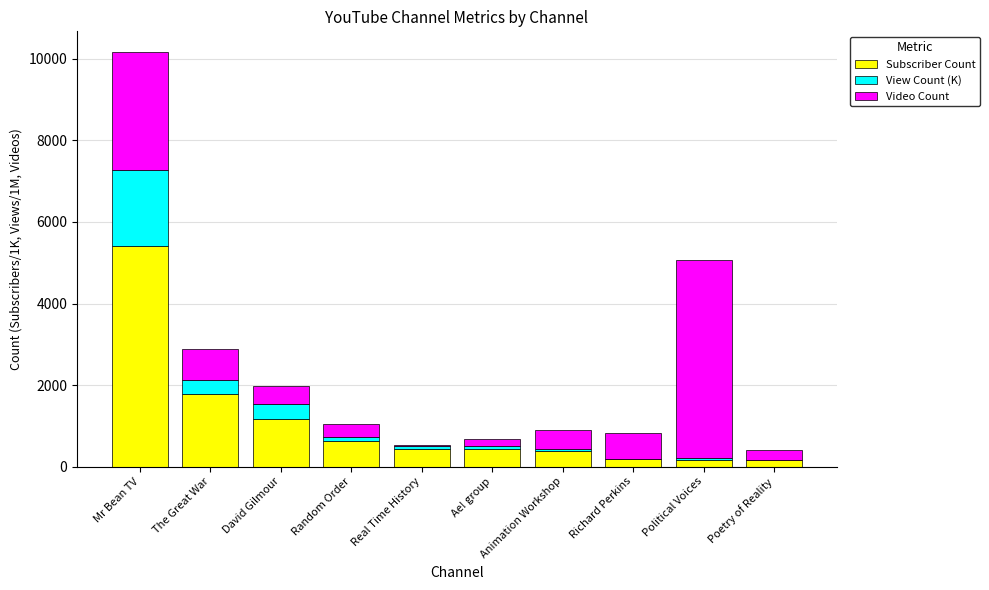

True or false: Subscriber Count has a value of 1160.0 at David Gilmour.

True